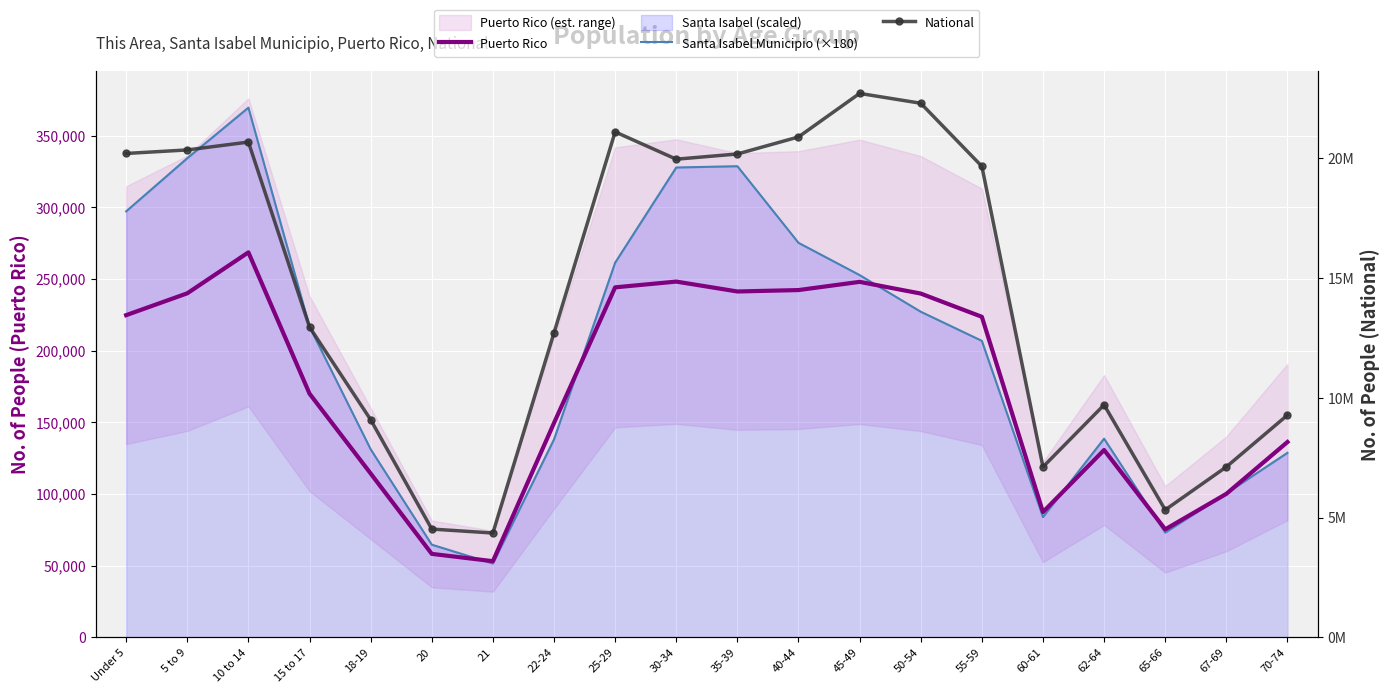

True or false: Puerto Rico and Santa Isabel Municipio (×180) intersect in this chart.

True